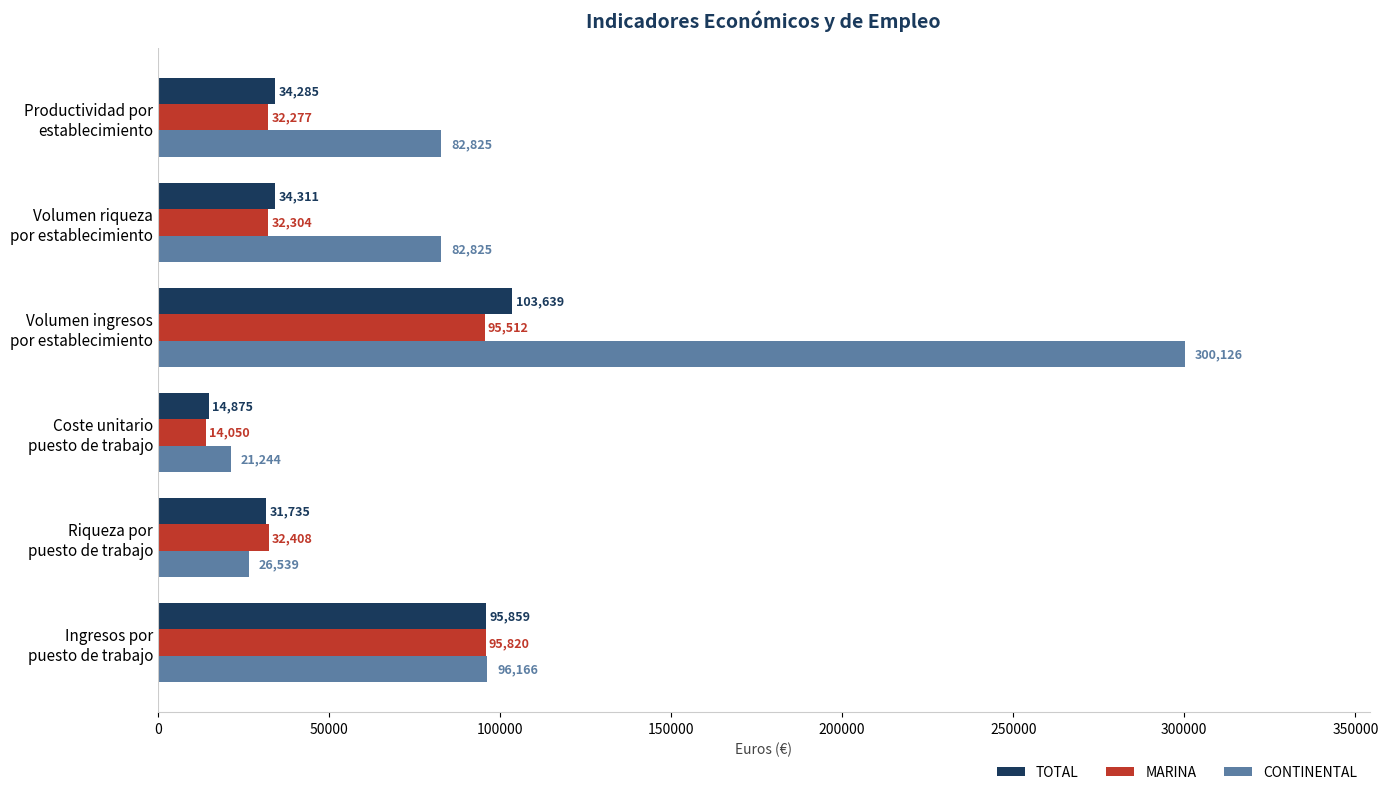

Which series has the widest spread of values?

CONTINENTAL